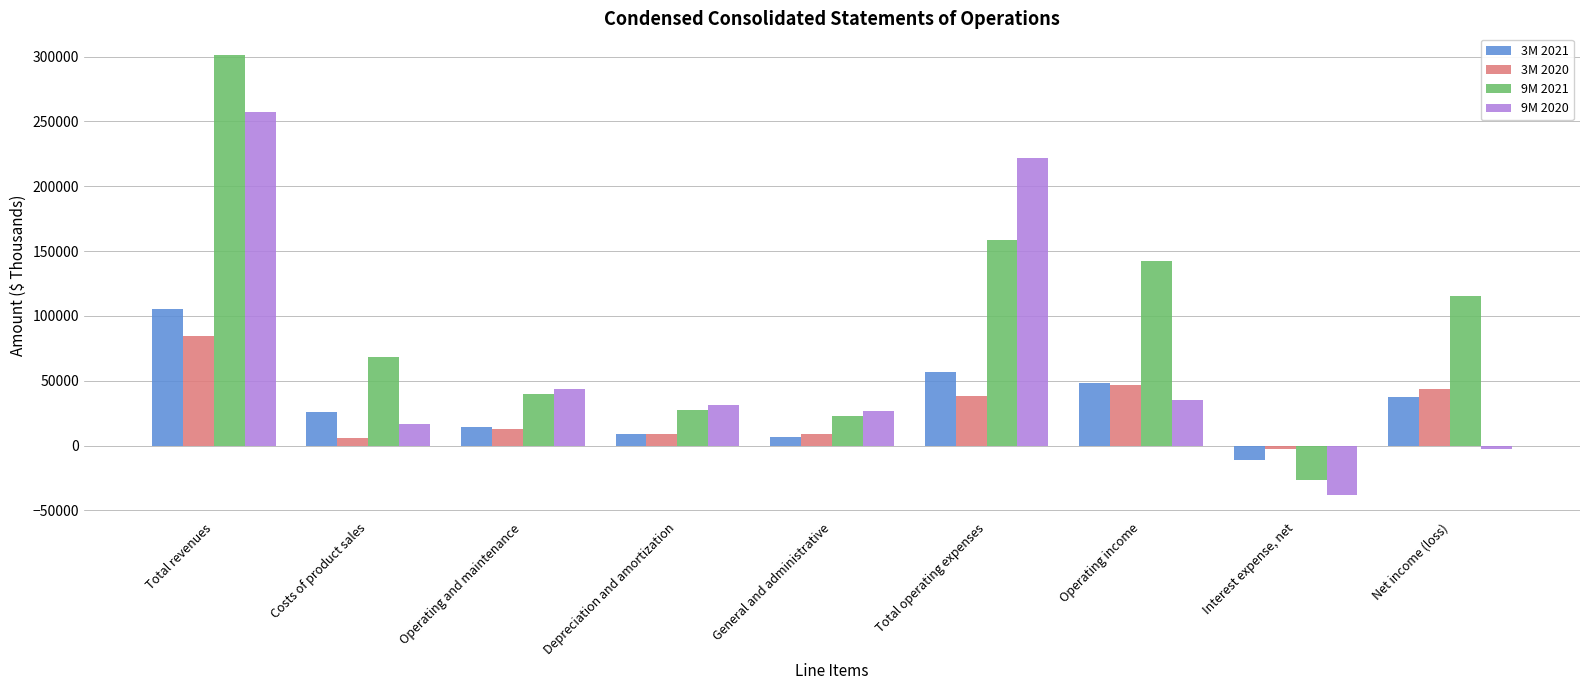

Count the number of categories in the chart.

9